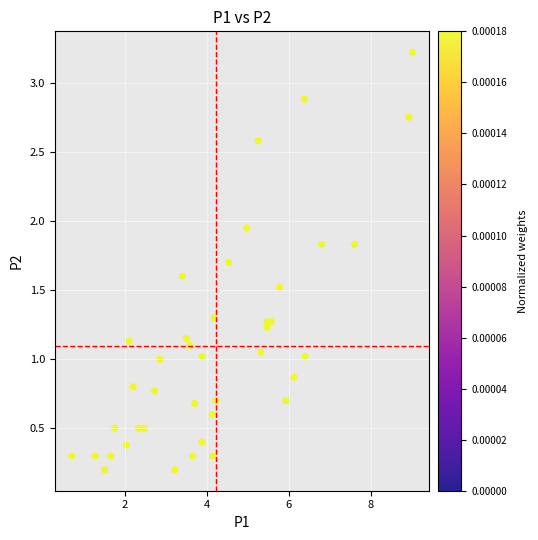

What is the range of X values (max minus min)?

8.3